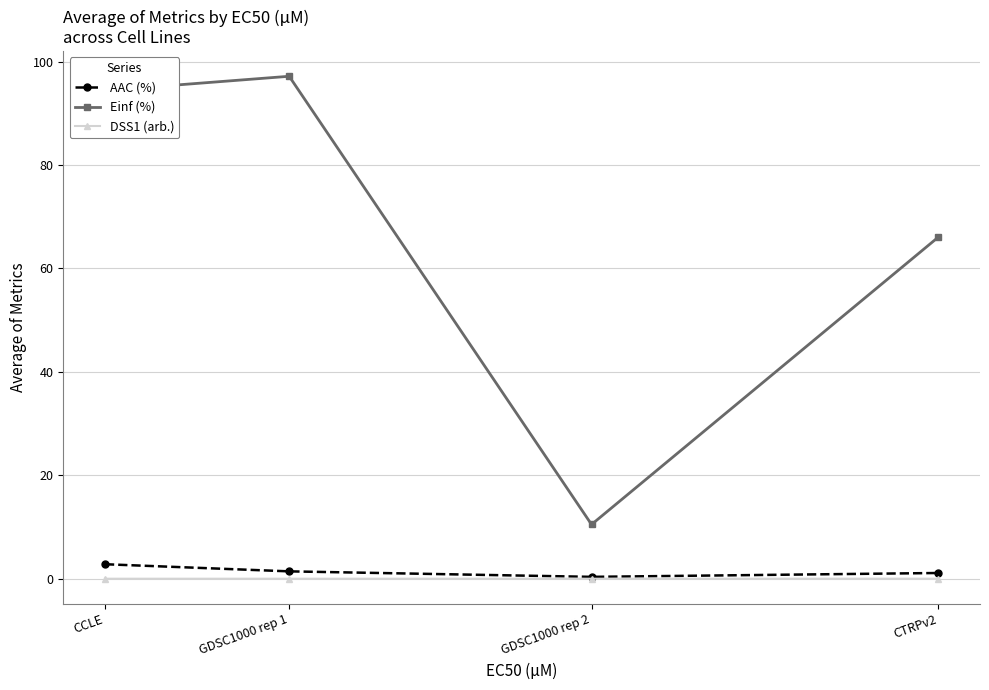

What is the average value of the Einf (%) series?

67.0